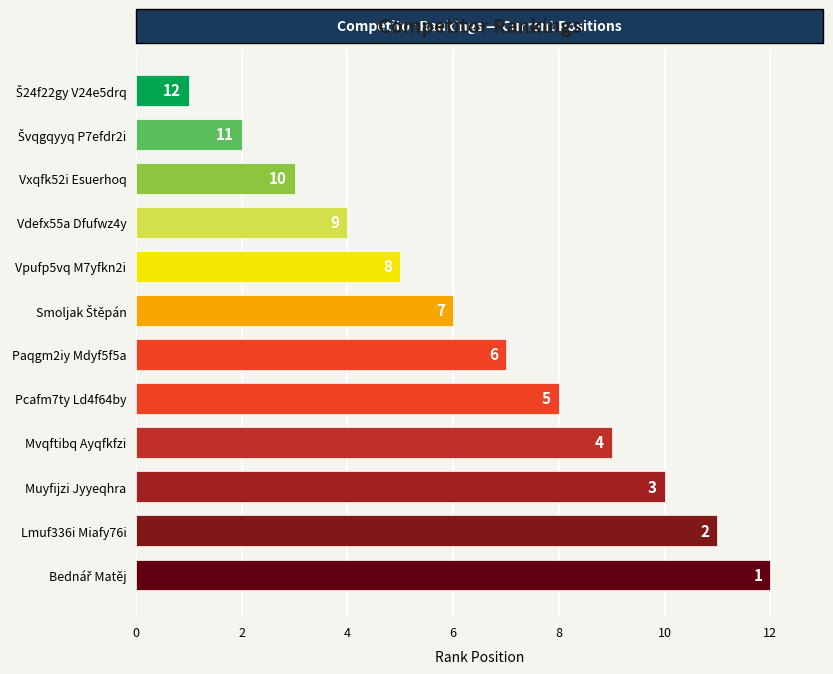

What is the maximum value shown in the chart?

12